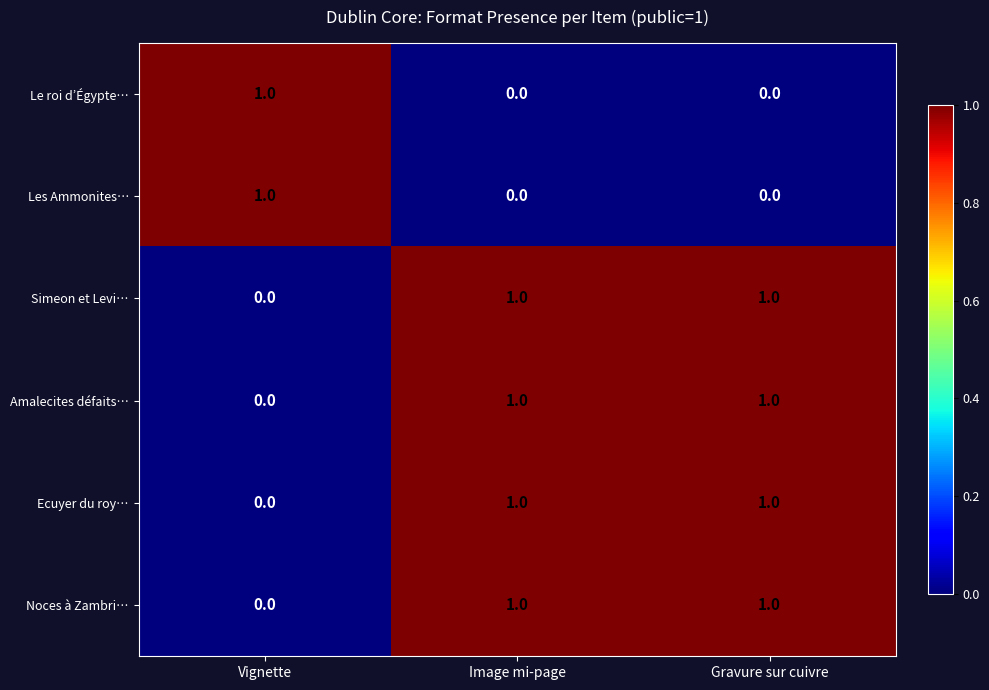

Which category has the highest value in the Les Ammonites… series?

Vignette